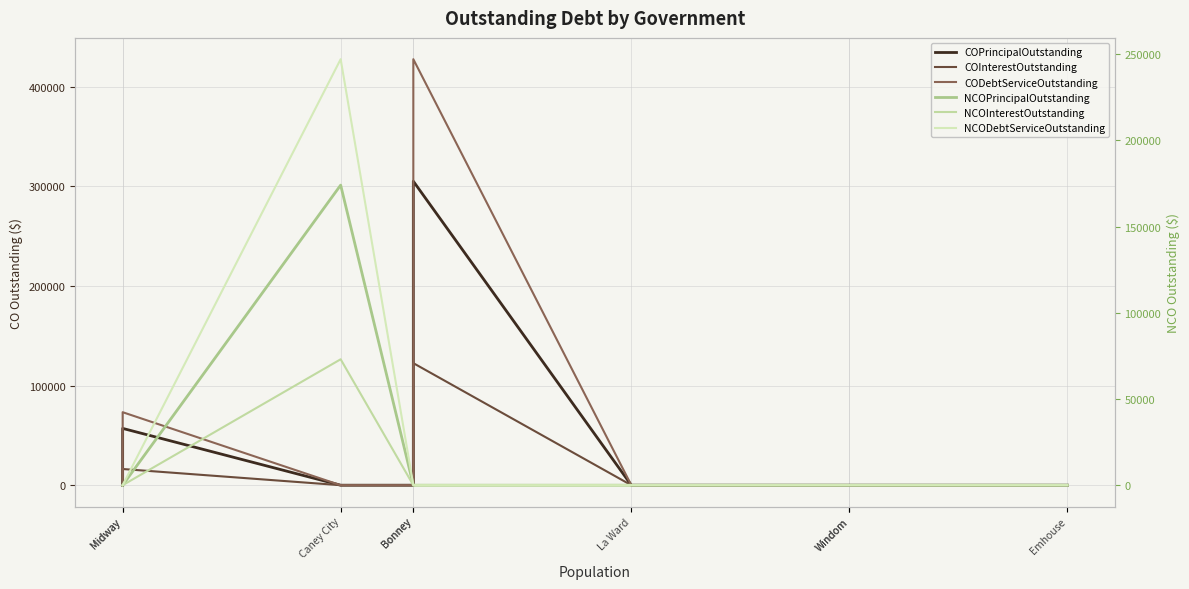

Between Windom and Bonney, which is larger?

Windom